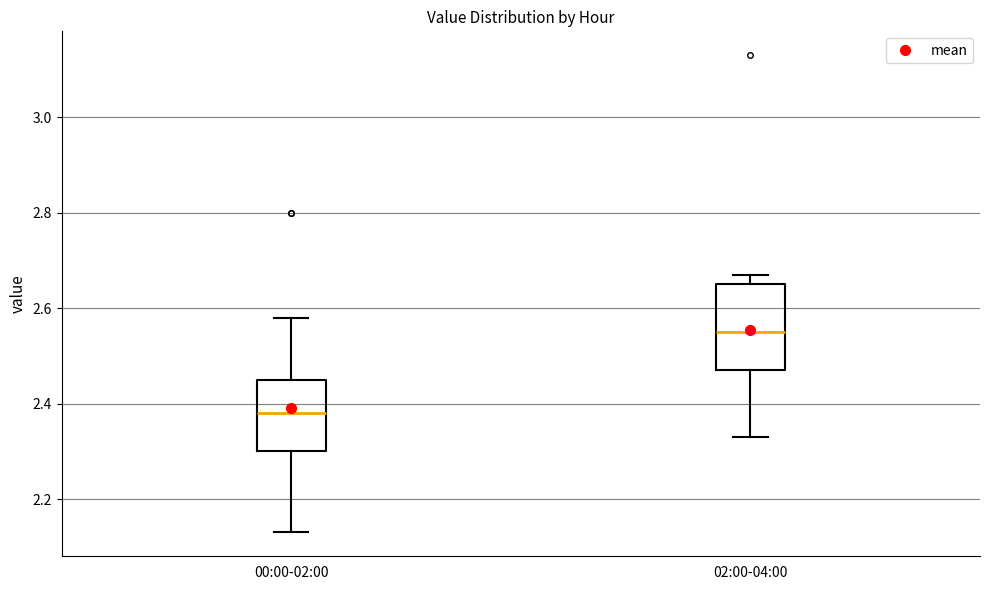

Reading left to right, transcribe this box plot: for each box, give where its median line is, the range the box spans, and where its two whiskers end, as read against the y-axis. The values are not printed on the chart, so give them approximately, as read against the axis.

00:00-02:00: median 2.38, box 2.30 to 2.46, whiskers 2.14 to 2.58
02:00-04:00: median 2.56, box 2.48 to 2.66, whiskers 2.34 to 2.68